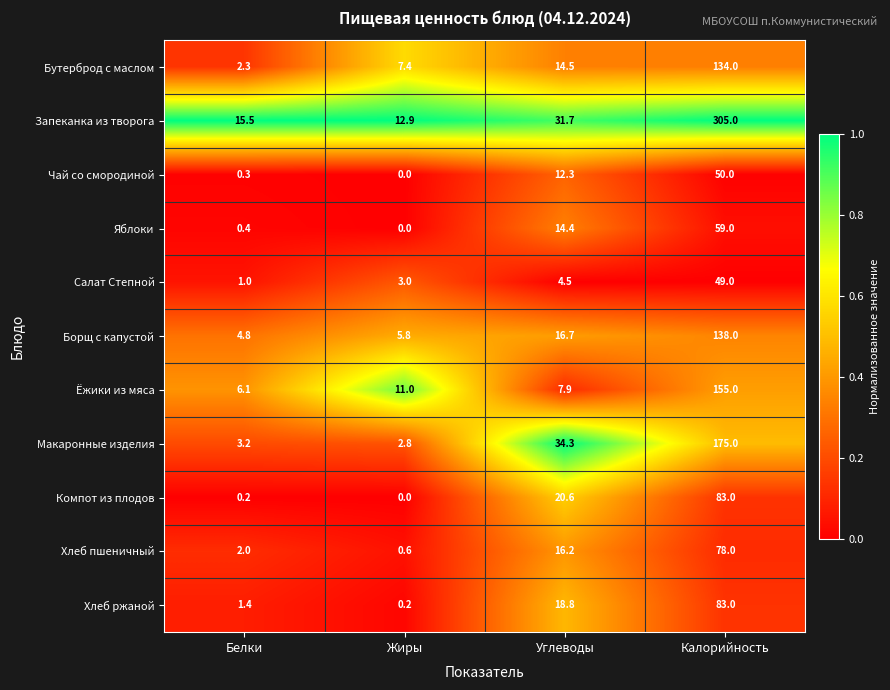

List the labels in order of Салат Степной value, largest first.

Калорийность, Углеводы, Жиры, Белки